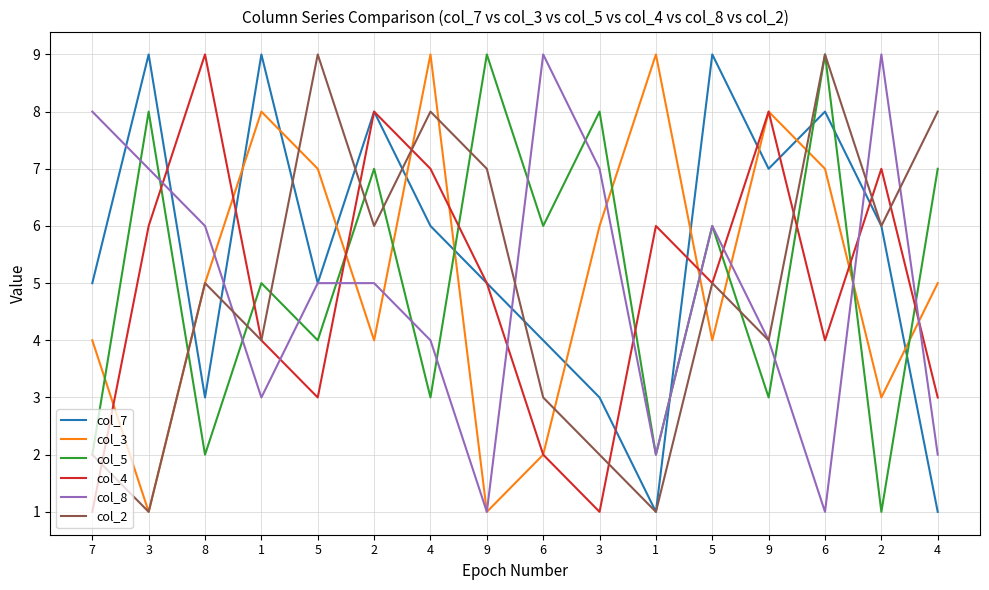

At which label is col_7 closest to 5?

7